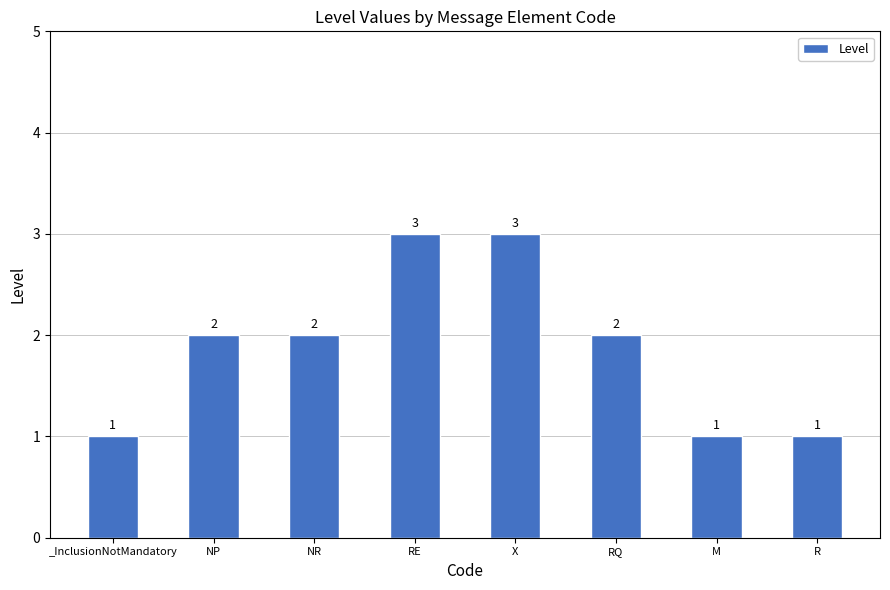

Count the number of categories in the chart.

8